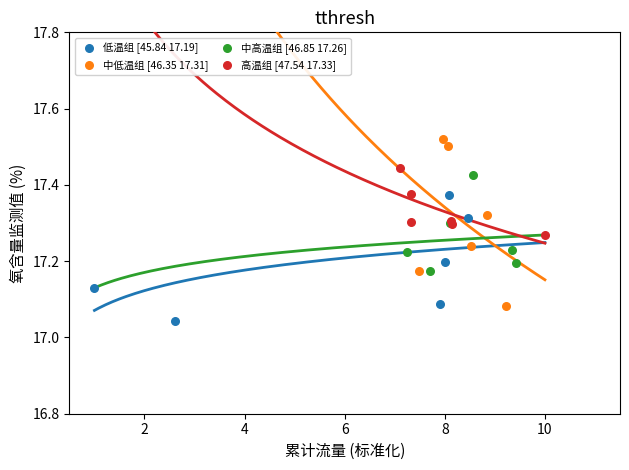

Which series reaches the maximum Y coordinate?

中低温组 [46.35 17.31]